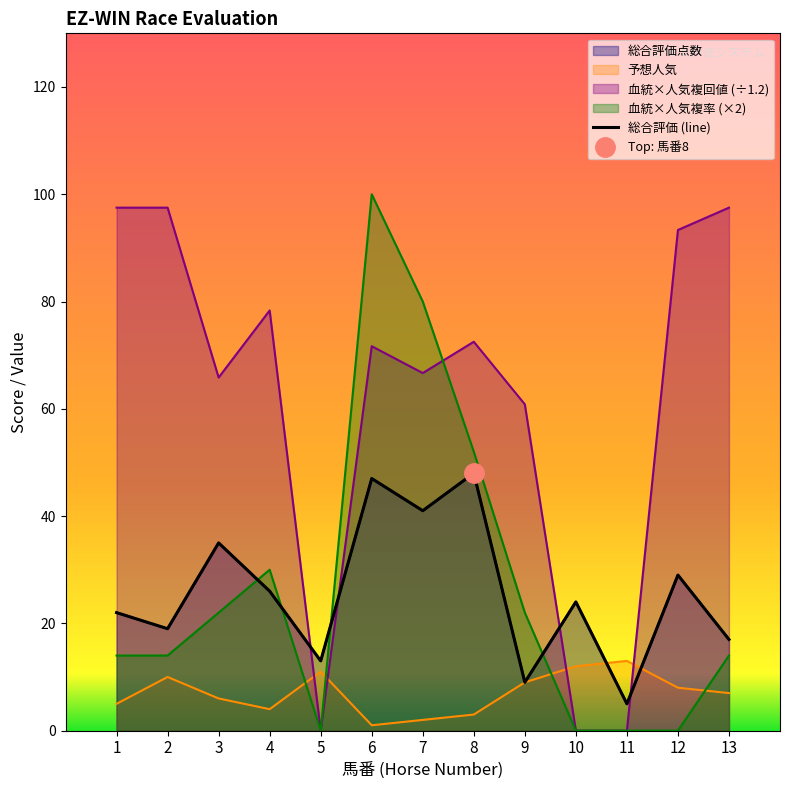

True or false: 予想人気 has a value of 9.0 at 9.

True